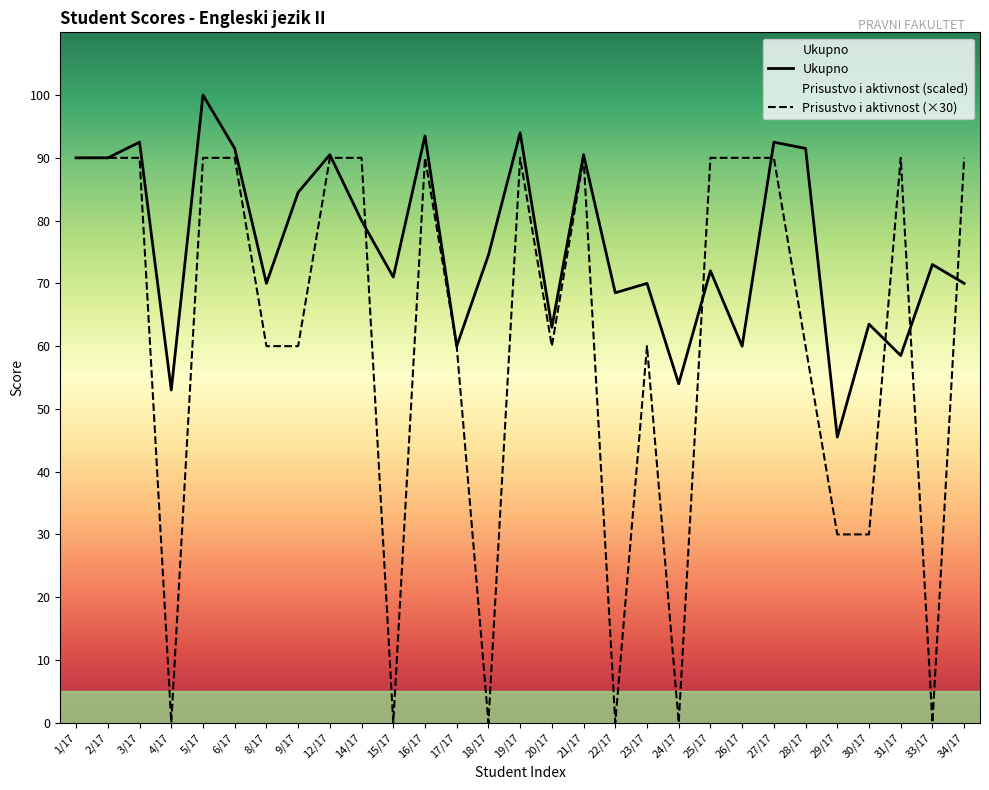

Count the number of data series in this chart.

2